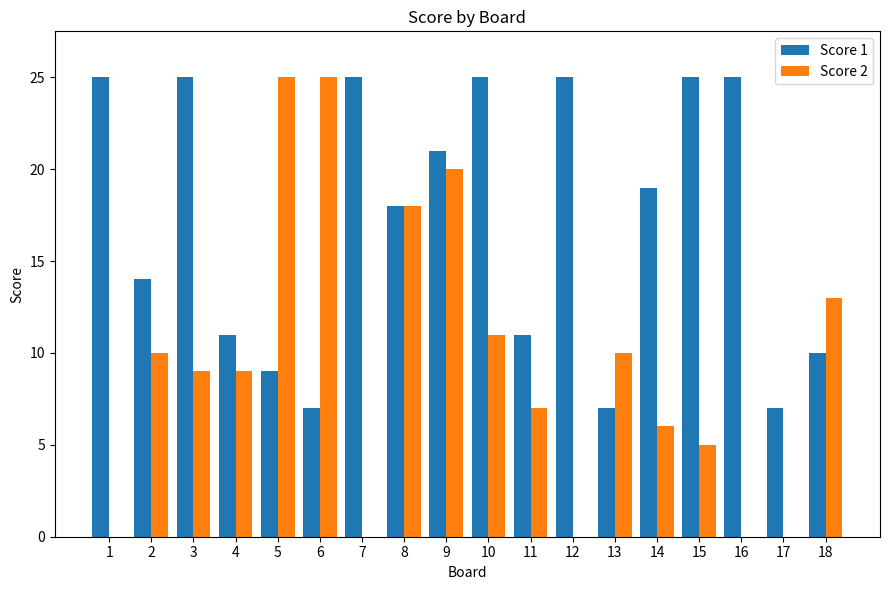

Which series has the largest total across all categories?

Score 1